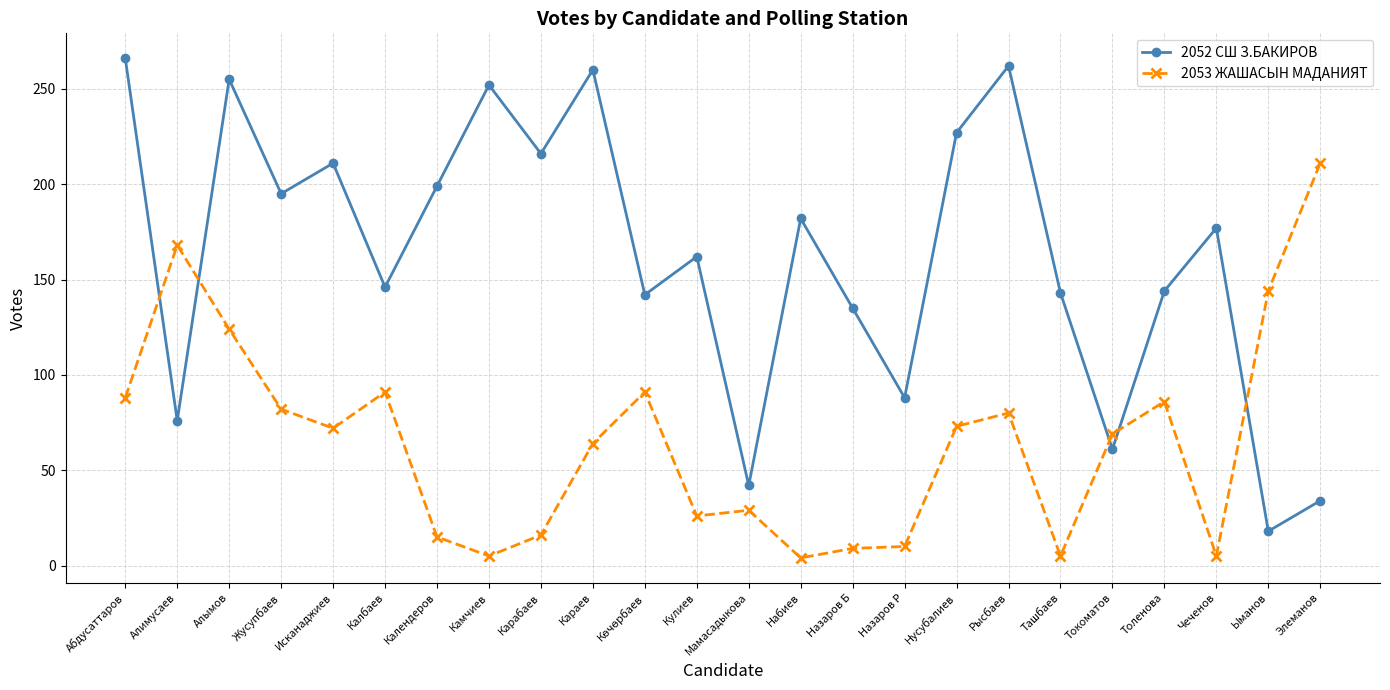

True or false: 2053 ЖАШАСЫН МАДАНИЯТ and 2052 СШ З.БАКИРОВ intersect in this chart.

True